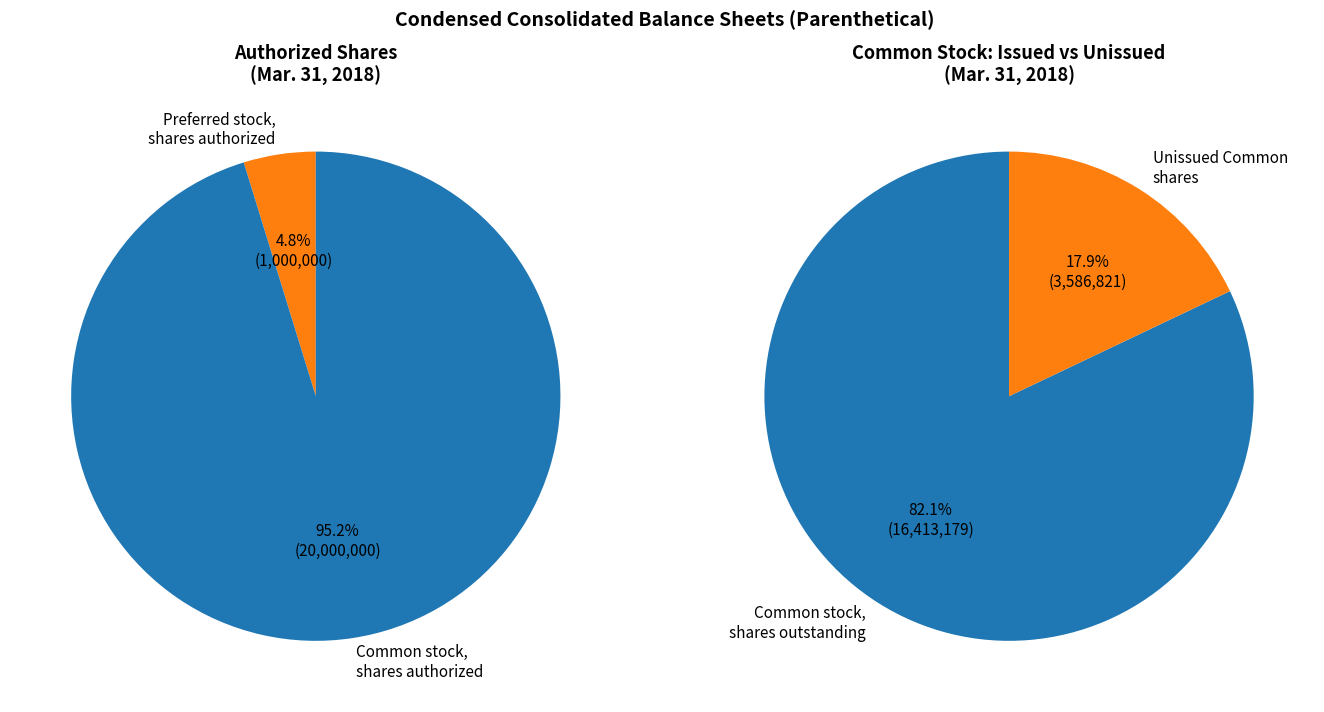

Which has a higher value, Common stock, shares authorized or Preferred stock, shares outstanding?

Common stock, shares authorized